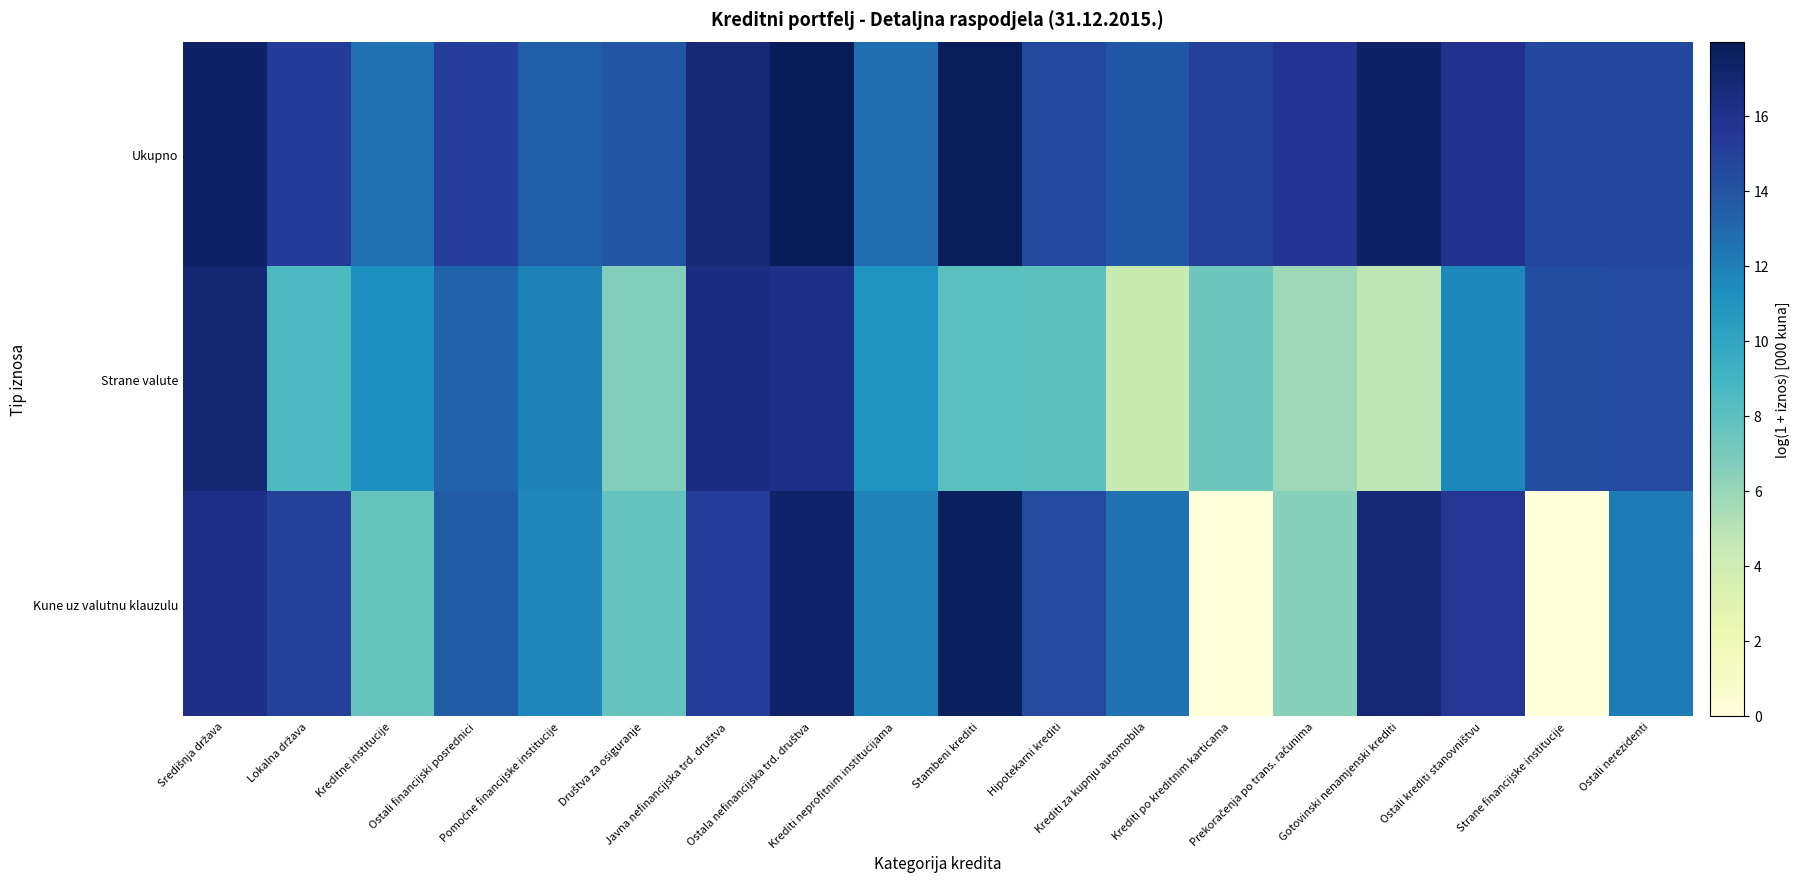

Reading left to right, transcribe all the data shown in this chart.

Ukupno: Središnja država=17.5	Lokalna država=15.3	Kreditne institucije=12.6	Ostali financijski posrednici=15.1	Pomoćne financijske institucije=13.4	Društva za osiguranje=13.9	Javna nefinancijska trd. društva=16.8	Ostala nefinancijska trd. društva=18.0	Krediti neprofitnim institucijama=12.8	Stambeni krediti=17.8	Hipotekarni krediti=14.6	Krediti za kupnju automobila=13.8	Krediti po kreditnim karticama=15.1	Prekoračenja po trans. računima=15.7	Gotovinski nenamjenski krediti=17.4	Ostali krediti stanovništvu=15.9	Strane financijske institucije=14.6	Ostali nerezidenti=14.6
Strane valute: Središnja država=17.0	Lokalna država=8.5	Kreditne institucije=11.3	Ostali financijski posrednici=13.3	Pomoćne financijske institucije=11.9	Društva za osiguranje=6.6	Javna nefinancijska trd. društva=16.4	Ostala nefinancijska trd. društva=16.2	Krediti neprofitnim institucijama=11.0	Stambeni krediti=8.0	Hipotekarni krediti=8.0	Krediti za kupnju automobila=4.3	Krediti po kreditnim karticama=7.3	Prekoračenja po trans. računima=5.8	Gotovinski nenamjenski krediti=4.7	Ostali krediti stanovništvu=11.6	Strane financijske institucije=14.3	Ostali nerezidenti=14.5
Kune uz valutnu klauzulu: Središnja država=16.1	Lokalna država=15.1	Kreditne institucije=7.7	Ostali financijski posrednici=13.6	Pomoćne financijske institucije=11.7	Društva za osiguranje=7.7	Javna nefinancijska trd. društva=15.2	Ostala nefinancijska trd. društva=17.3	Krediti neprofitnim institucijama=11.8	Stambeni krediti=17.7	Hipotekarni krediti=14.5	Krediti za kupnju automobila=12.5	Krediti po kreditnim karticama=0.0	Prekoračenja po trans. računima=6.5	Gotovinski nenamjenski krediti=16.8	Ostali krediti stanovništvu=15.6	Strane financijske institucije=0.0	Ostali nerezidenti=12.2